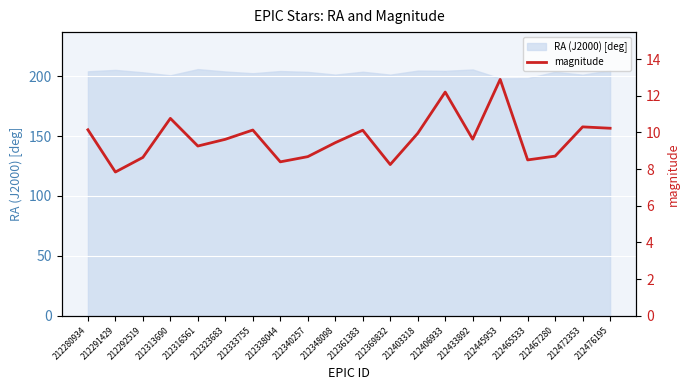

Count the number of values greater than 9.

13